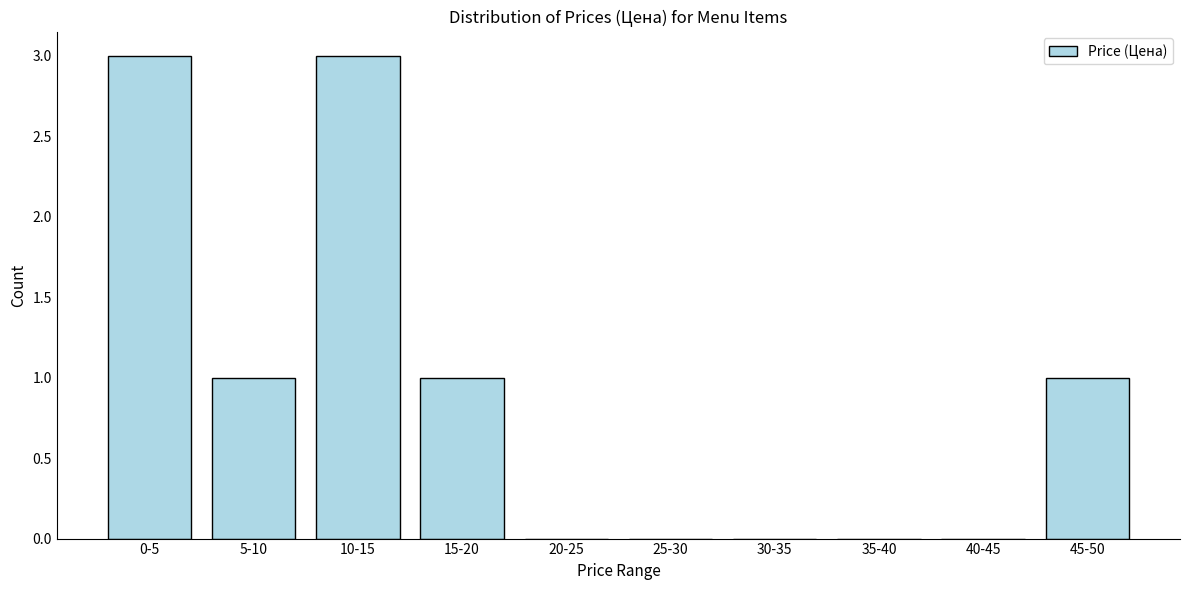

Reading left to right, extract all data points from this chart.

0-5=3	5-10=1	10-15=3	15-20=1	20-25=0	25-30=0	30-35=0	35-40=0	40-45=0	45-50=1